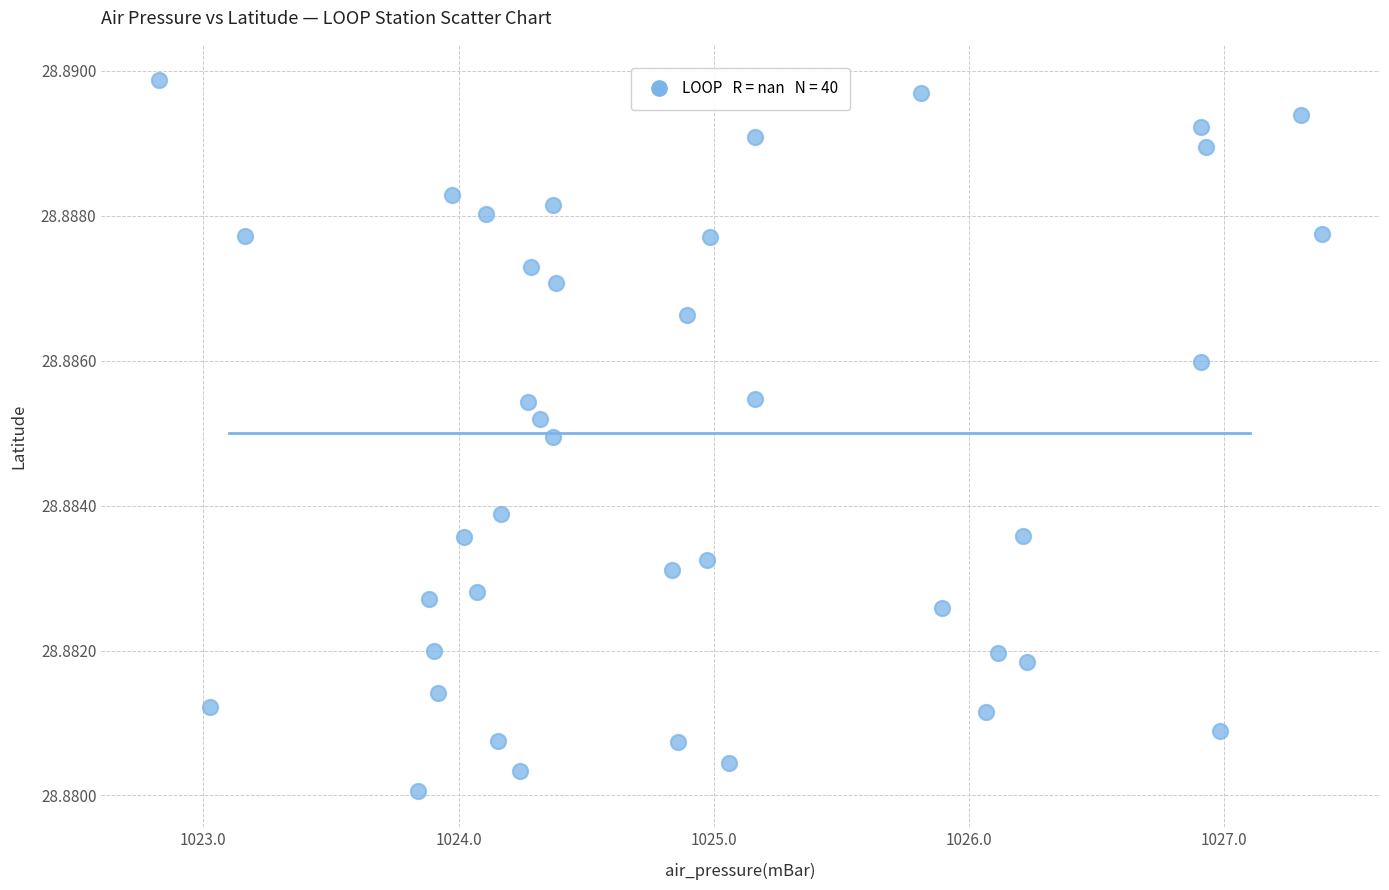

What is the range of X values (max minus min)?

4.6